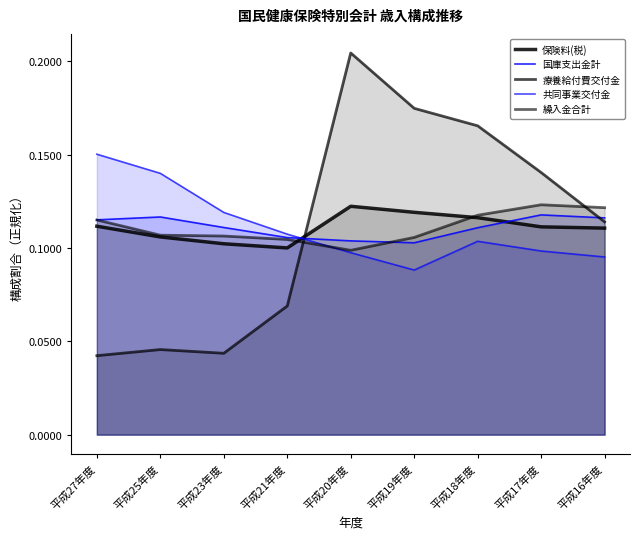

At which category does 保険料(税) reach its first local peak?

平成20年度